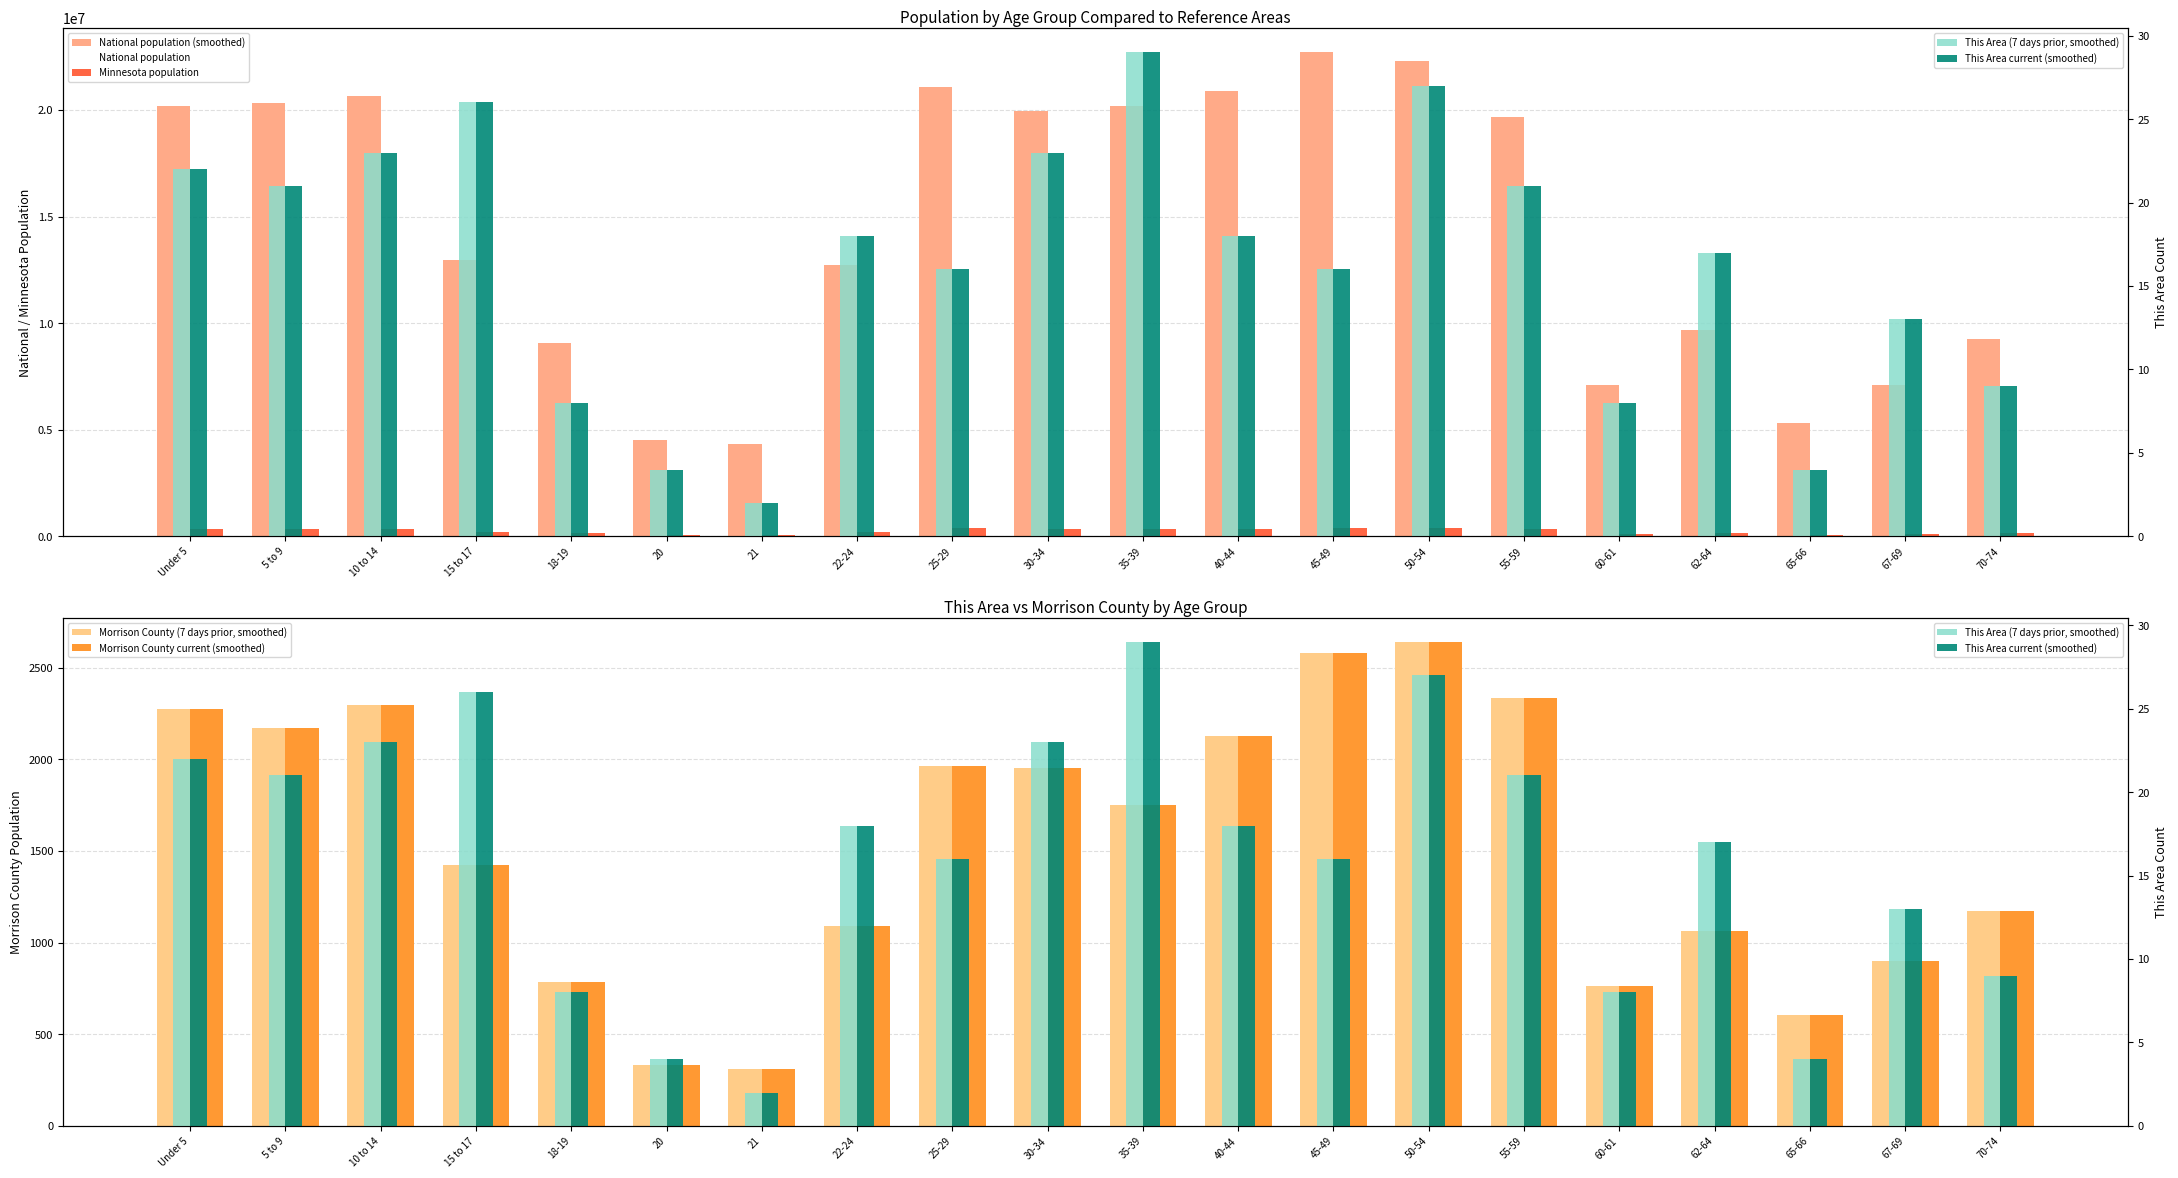

What is the value of the Minnesota bar at the 19th from the left?

116412